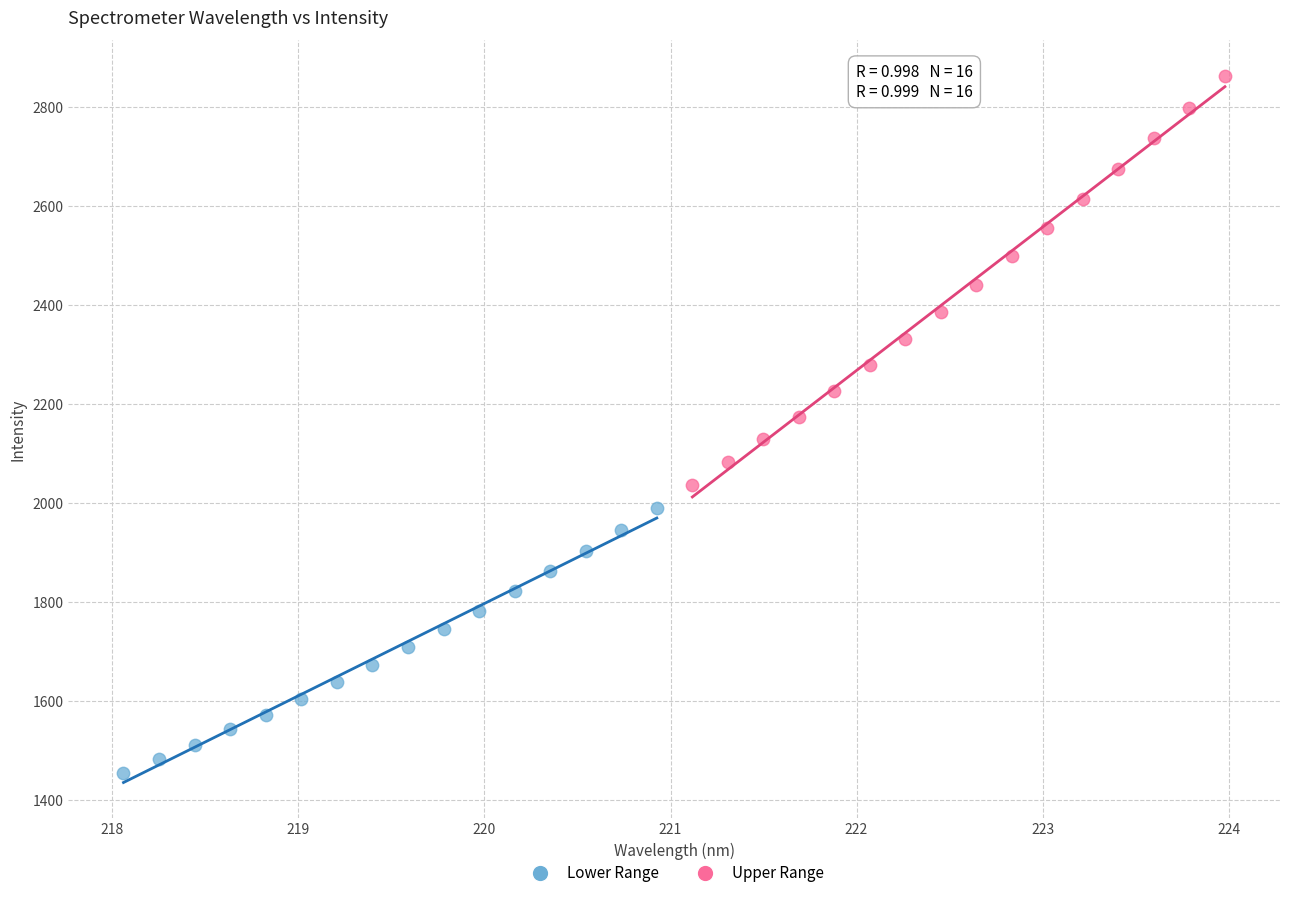

Which series has the widest spread of Y values?

Upper Range